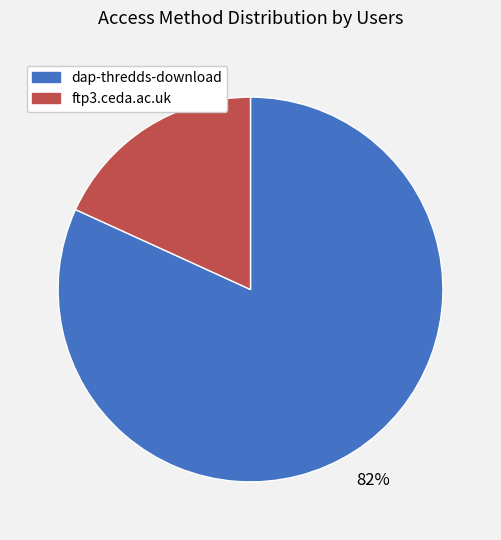

Is it true that dap-thredds-download is 70% of the pie?

False